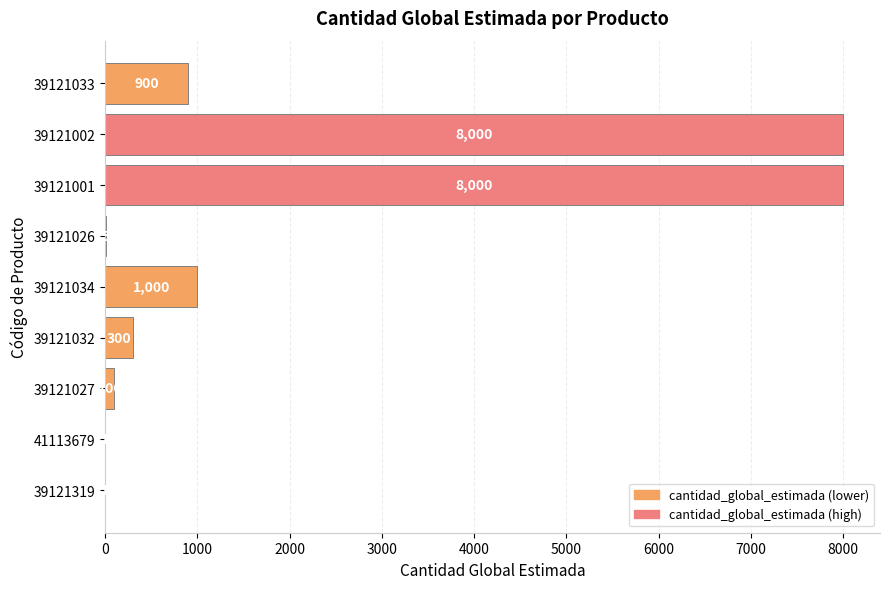

Reading bottom to top, extract all data points from this chart.

39121319=1	41113679=1	39121027=100	39121032=300	39121034=1000	39121026=5	39121001=8000	39121002=8000	39121033=900